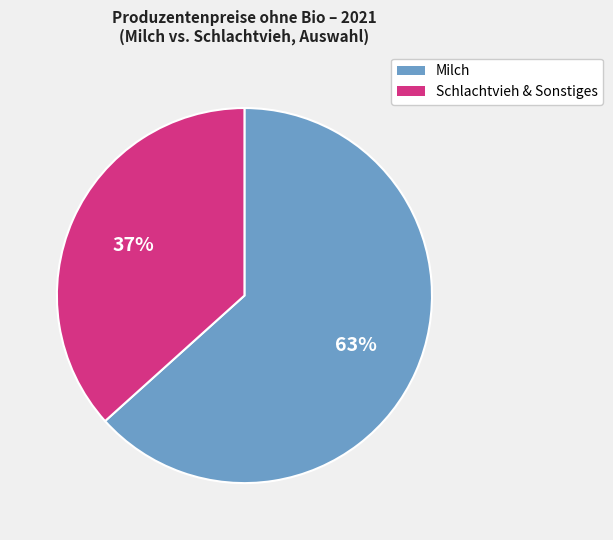

To the nearest percent, what is the average slice percentage?

50%